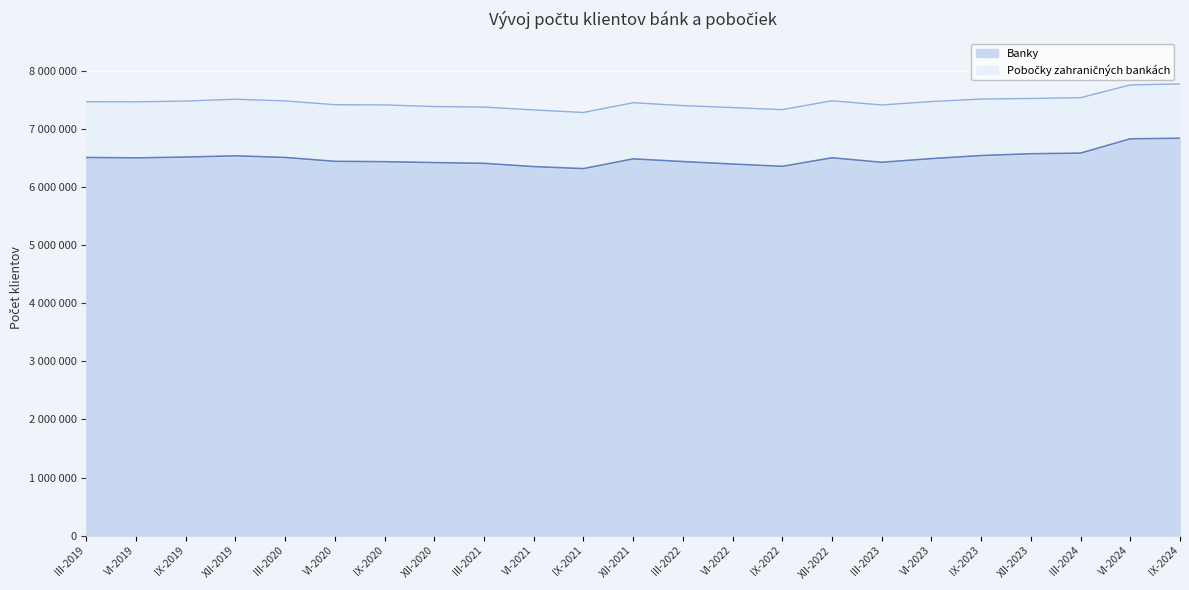

Which has a higher value, IX-2021 or IX-2020?

IX-2020